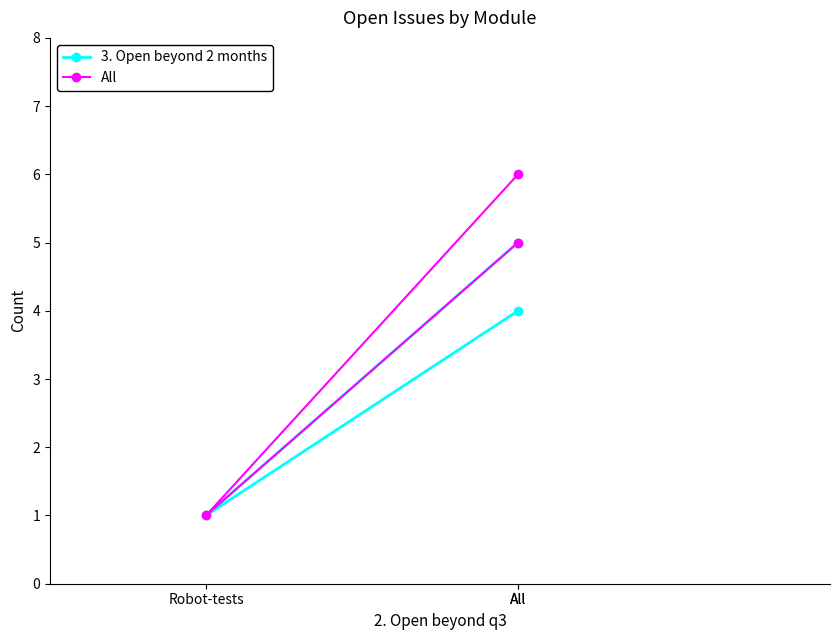

List the series in order of their peak value, lowest first.

3. Open beyond 2 months, All